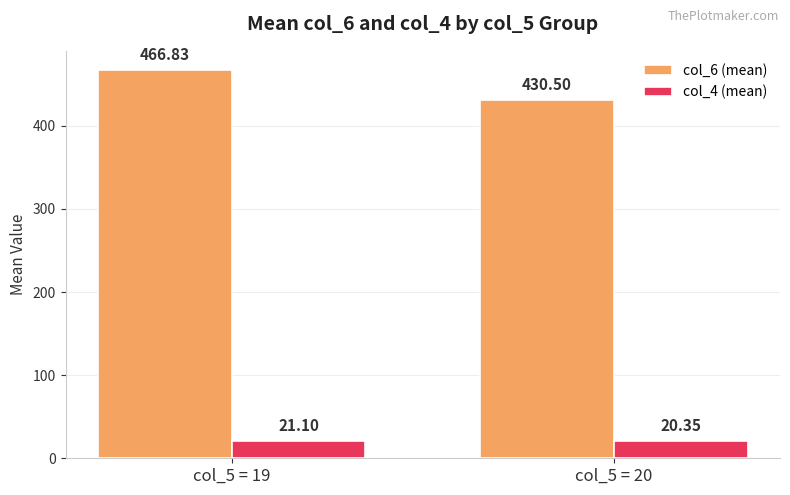

Which series has the widest spread of values?

col_6 (mean)